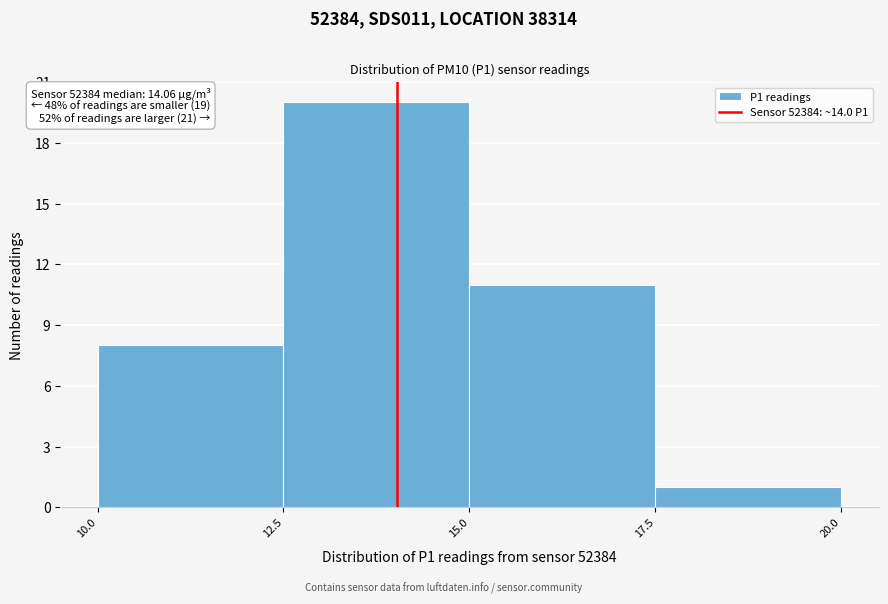

Which range on the x-axis has the tallest bar?

12.5 to 15.0